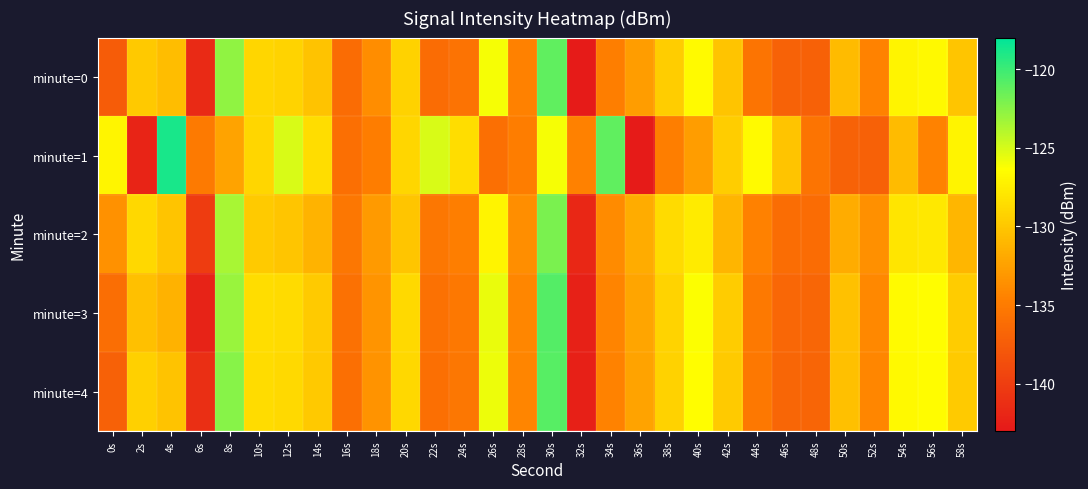

Reading left to right, list all the values displayed in this chart.

minute=0: 0s=-137.5	2s=-129.8	4s=-130.7	6s=-141.6	8s=-122.8	10s=-129.0	12s=-129.2	14s=-130.2	16s=-136.2	18s=-133.8	20s=-129.3	22s=-136.2	24s=-135.6	26s=-126.1	28s=-134.6	30s=-121.2	32s=-142.7	34s=-134.8	36s=-132.7	38s=-129.6	40s=-126.7	42s=-130.1	44s=-135.5	46s=-137.0	48s=-137.1	50s=-130.8	52s=-134.5	54s=-127.0	56s=-126.8	58s=-130.1
minute=1: 0s=-127.0	2s=-142.0	4s=-118.8	6s=-135.0	8s=-132.3	10s=-129.0	12s=-125.1	14s=-128.5	16s=-135.9	18s=-134.9	20s=-129.0	22s=-125.1	24s=-128.5	26s=-135.9	28s=-134.9	30s=-126.1	32s=-134.6	34s=-121.2	36s=-142.7	38s=-134.8	40s=-132.7	42s=-129.6	44s=-126.7	46s=-130.1	48s=-135.5	50s=-137.0	52s=-137.1	54s=-130.8	56s=-134.5	58s=-127.0
minute=2: 0s=-133.5	2s=-128.9	4s=-130.2	6s=-140.1	8s=-123.5	10s=-129.8	12s=-130.1	14s=-131.2	16s=-135.3	18s=-132.9	20s=-130.1	22s=-135.3	24s=-134.7	26s=-127.0	28s=-133.7	30s=-122.1	32s=-141.8	34s=-133.9	36s=-131.7	38s=-128.7	40s=-127.6	42s=-131.1	44s=-134.6	46s=-136.1	48s=-136.2	50s=-131.7	52s=-133.6	54s=-128.0	56s=-127.8	58s=-131.0
minute=3: 0s=-136.0	2s=-130.5	4s=-131.3	6s=-142.2	8s=-123.0	10s=-128.5	12s=-128.7	14s=-129.8	16s=-135.8	18s=-133.3	20s=-128.8	22s=-135.8	24s=-135.2	26s=-125.7	28s=-134.2	30s=-120.8	32s=-142.3	34s=-134.4	36s=-132.2	38s=-129.2	40s=-126.3	42s=-129.7	44s=-135.1	46s=-136.6	48s=-136.7	50s=-130.4	52s=-134.1	54s=-126.6	56s=-126.4	58s=-129.7
minute=4: 0s=-137.1	2s=-129.4	4s=-130.3	6s=-141.2	8s=-122.4	10s=-128.6	12s=-128.8	14s=-129.9	16s=-135.9	18s=-133.4	20s=-128.9	22s=-135.9	24s=-135.3	26s=-125.8	28s=-134.3	30s=-120.9	32s=-142.4	34s=-134.5	36s=-132.3	38s=-129.3	40s=-126.4	42s=-129.8	44s=-135.2	46s=-136.7	48s=-136.8	50s=-130.5	52s=-134.2	54s=-126.7	56s=-126.5	58s=-129.8